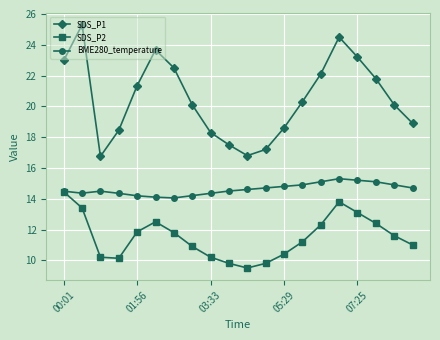

True or false: SDS_P1 and BME280_temperature cross at least once.

False